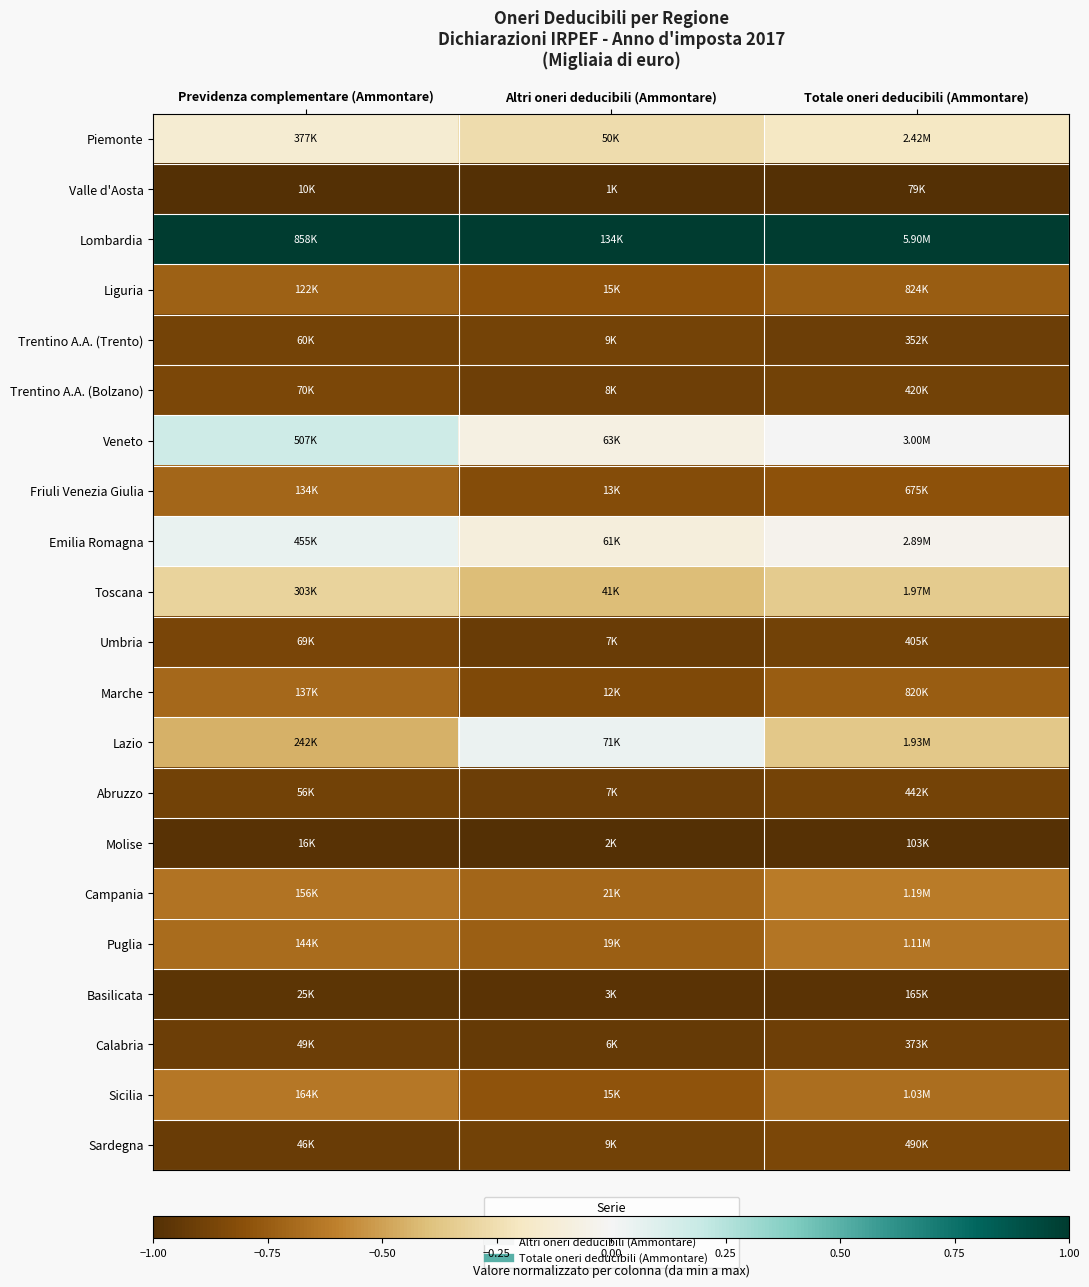

At how many categories does at least one series exceed 0?

3